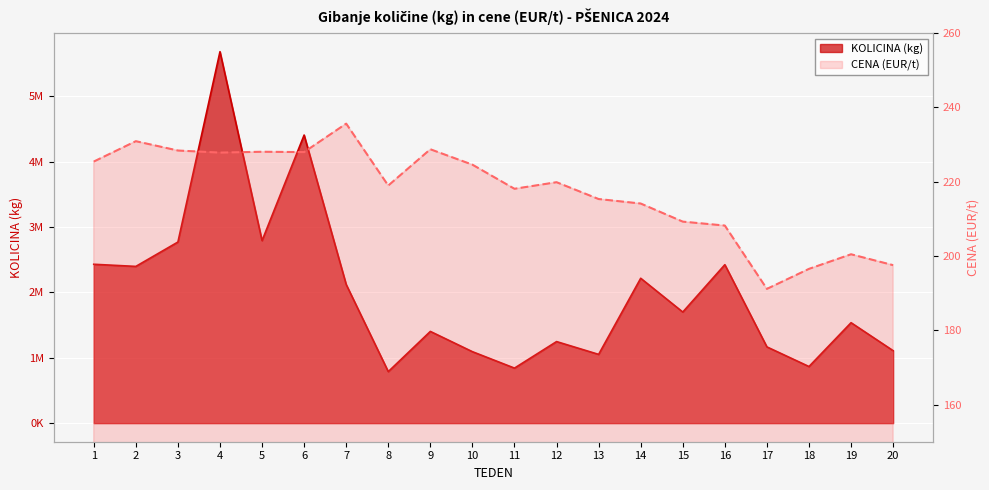

Reading left to right, extract all data points from this chart.

KOLICINA (kg): 2431320.0	2398720.0	2771520.0	5684520.0	2793190.0	4408800.0	2121990.0	788540.0	1403840.0	1093724.0	842260.0	1248206.0	1052456.0	2217235.0	1700291.0	2424866.0	1166805.0	866429.0	1537284.0	1109102.0
CENA (EUR/t): 225.4	230.9	228.4	227.8	228.1	228.0	235.6	219.0	228.7	224.6	218.1	219.9	215.3	214.1	209.2	208.2	191.1	196.5	200.5	197.5